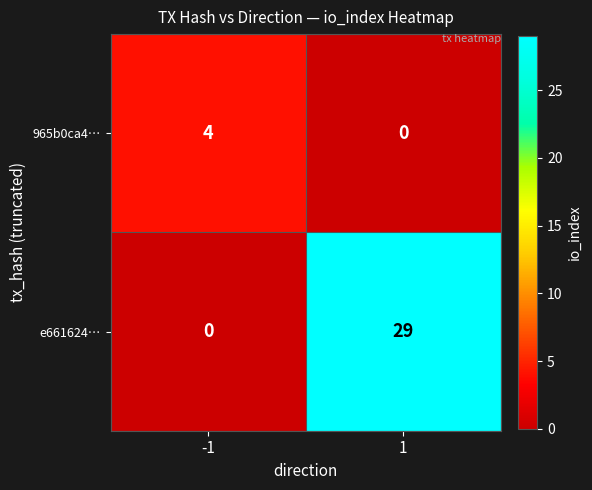

Which series has the largest range (max minus min)?

e661624…